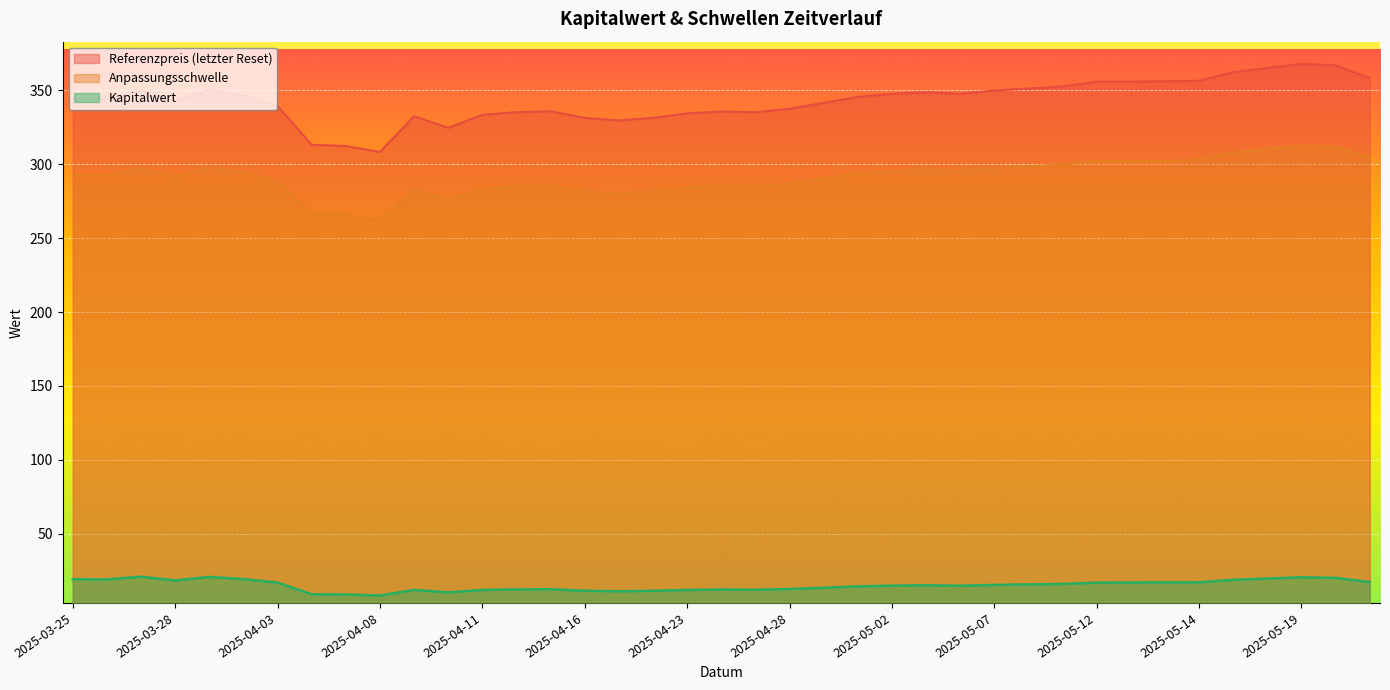

Between 2025-04-30 and 2025-04-22, which is larger?

2025-04-30